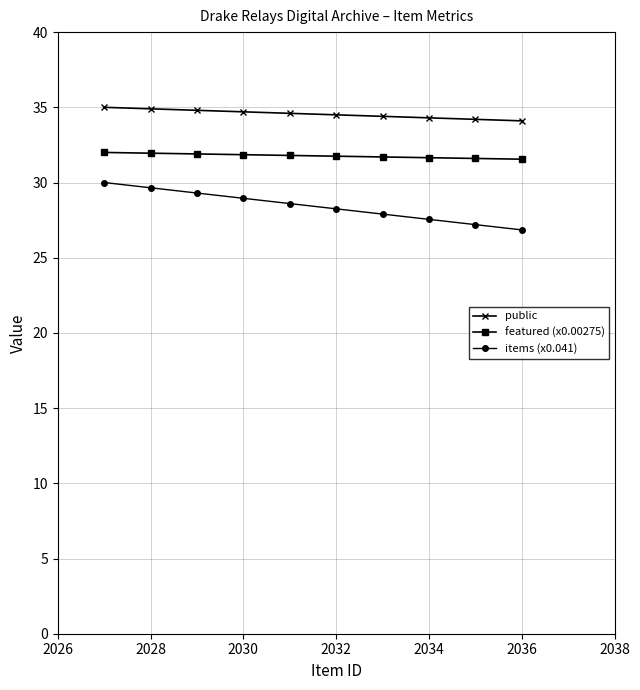

True or false: featured (x0.00275) and public intersect in this chart.

False